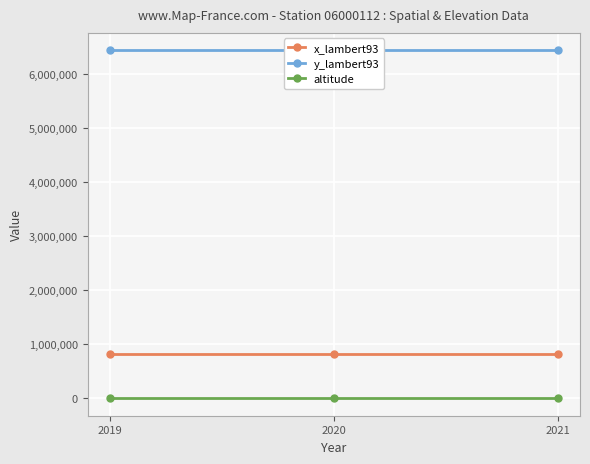

What is the value of the x_lambert93 point at the 3rd from the left?

819857